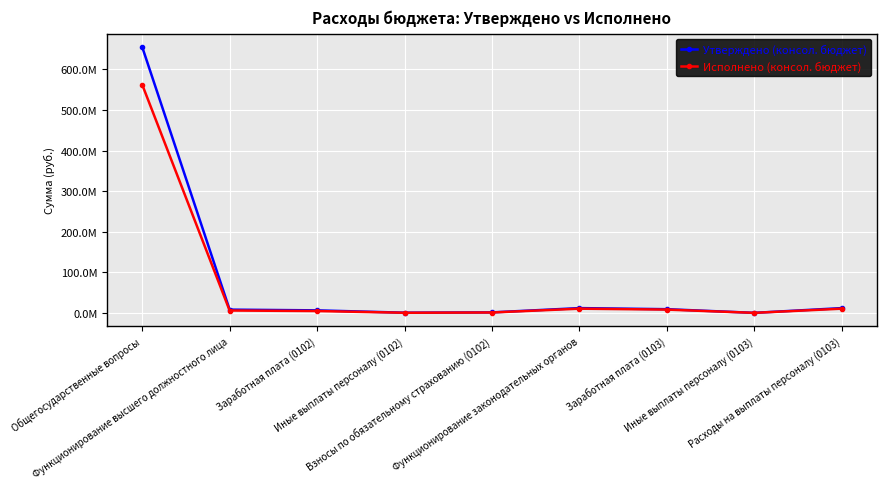

What are all the series names shown in the legend?

Утверждено (консол. бюджет), Исполнено (консол. бюджет)